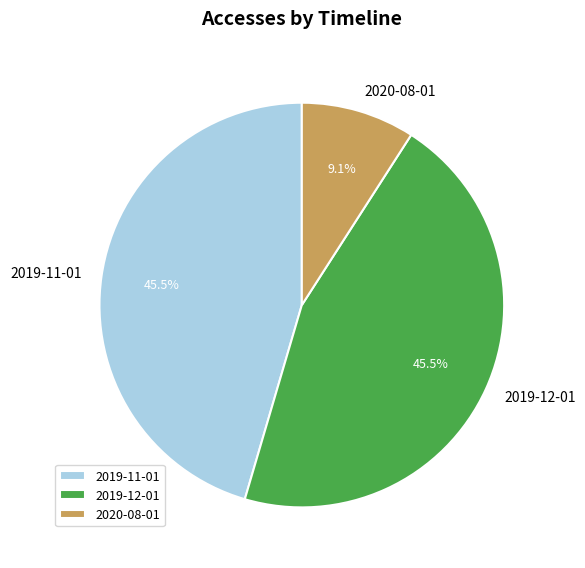

Which slice is the smallest?

2020-08-01